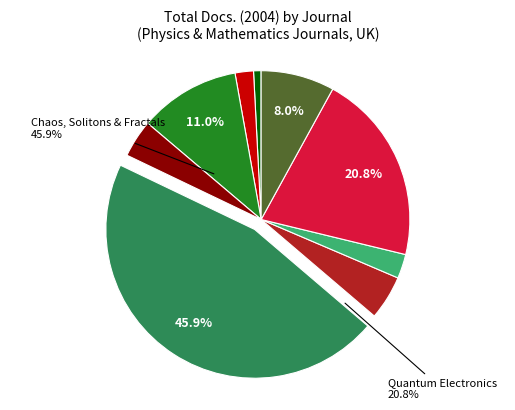

To the nearest percent, what is the combined percentage of Journal of Statistical Mechanics and Reports on Mathematical Physics?

13%